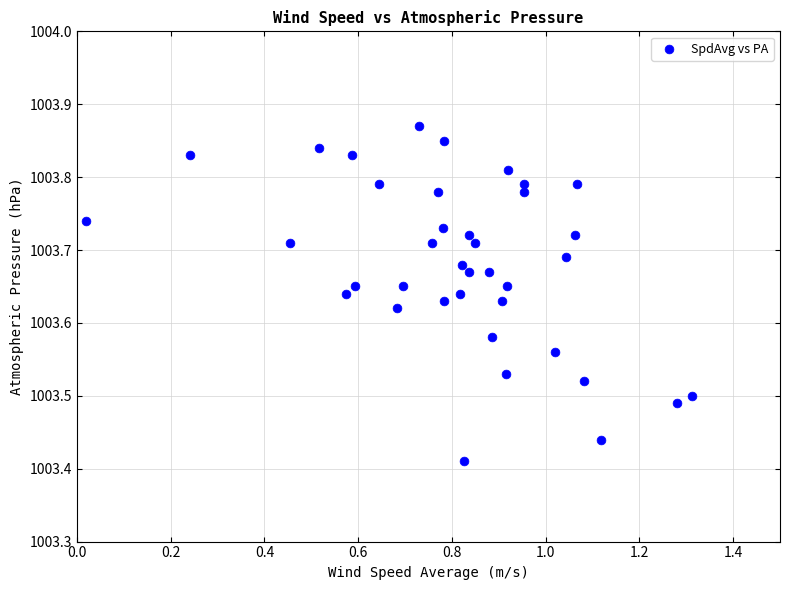

What is the range of Y values (max minus min)?

0.5